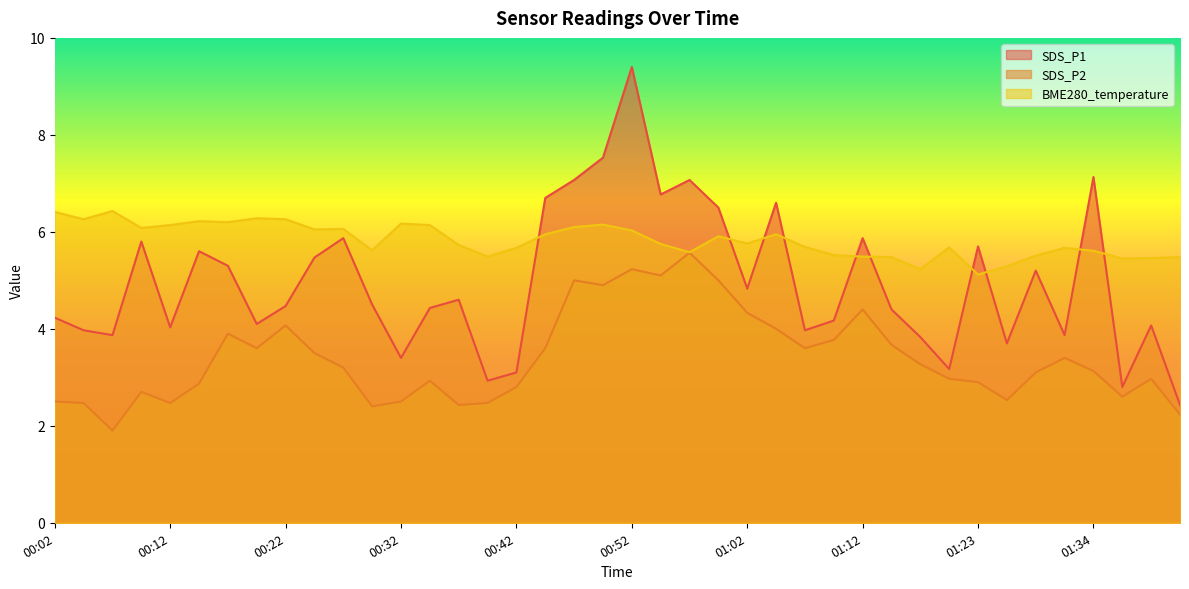

What is the difference between the SDS_P2 values at 01:04 and 00:17?

0.1